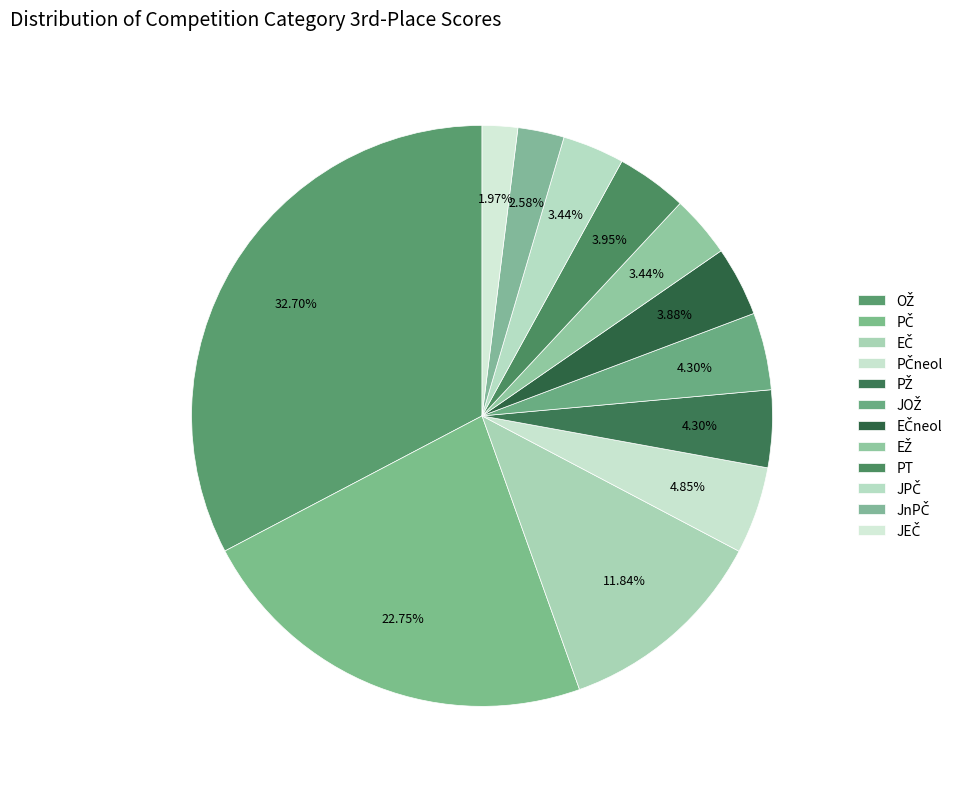

What percentage is the JnPČ slice, to the nearest percent?

3%